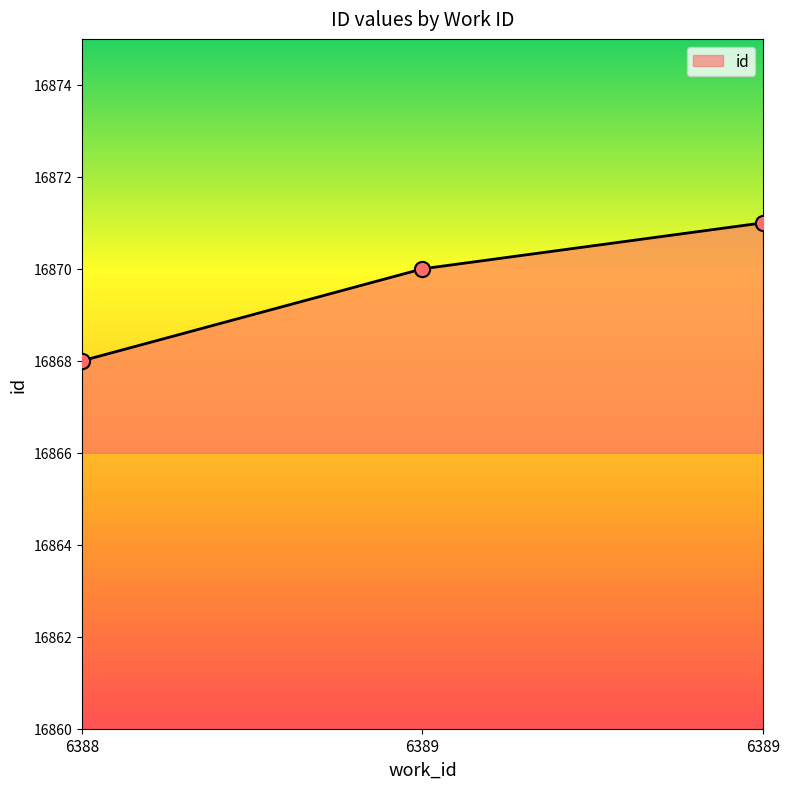

Between 6389 and 6388, which is larger?

6389